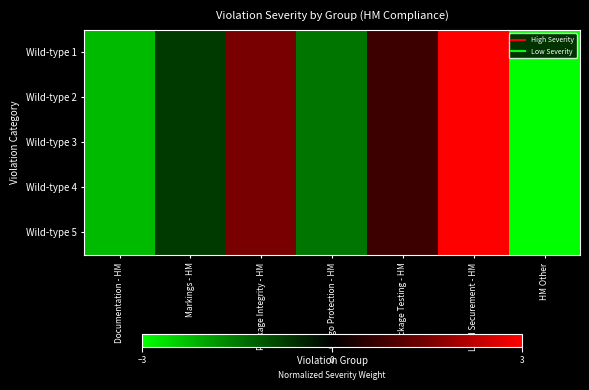

At Package Testing - HM, list the series in order from smallest to largest.

Wild-type 1, Wild-type 2, Wild-type 3, Wild-type 4, Wild-type 5